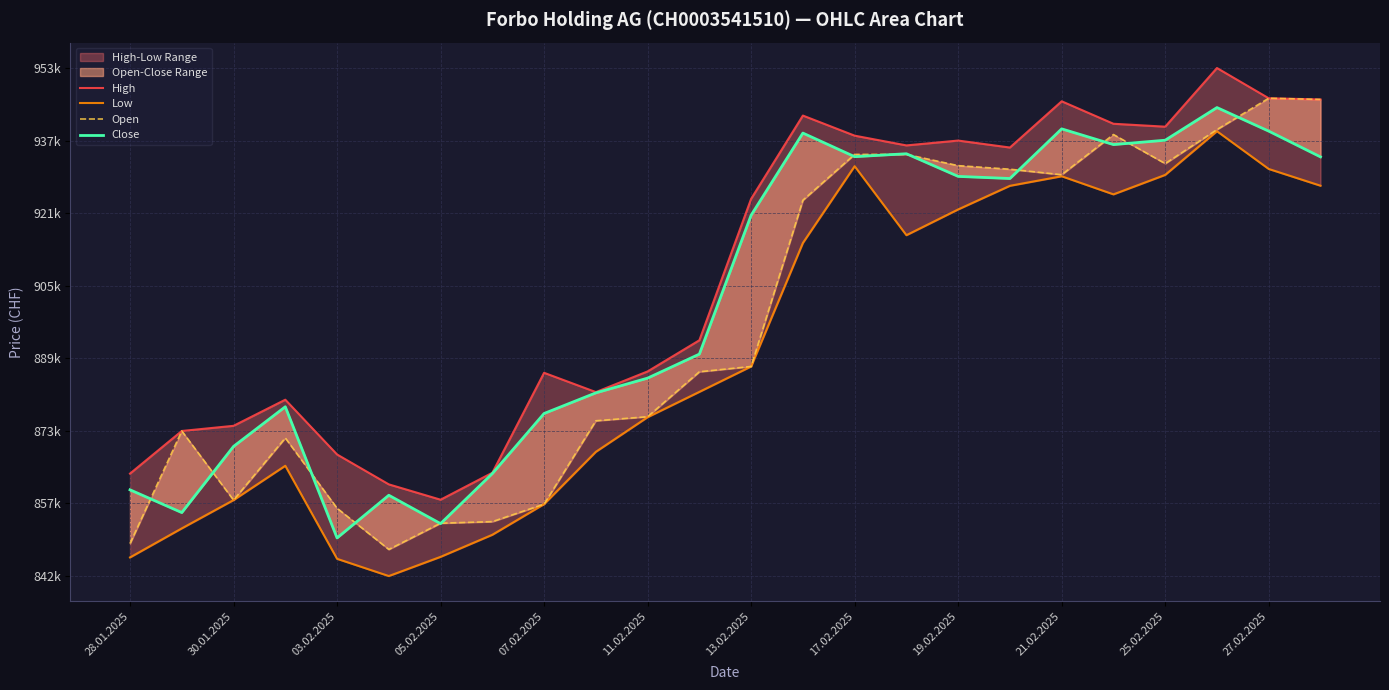

What is the maximum value for Low?

939575